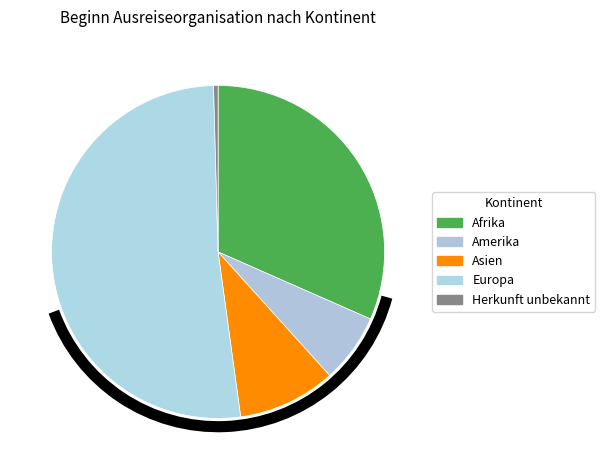

To the nearest percent, what is the average slice percentage?

20%